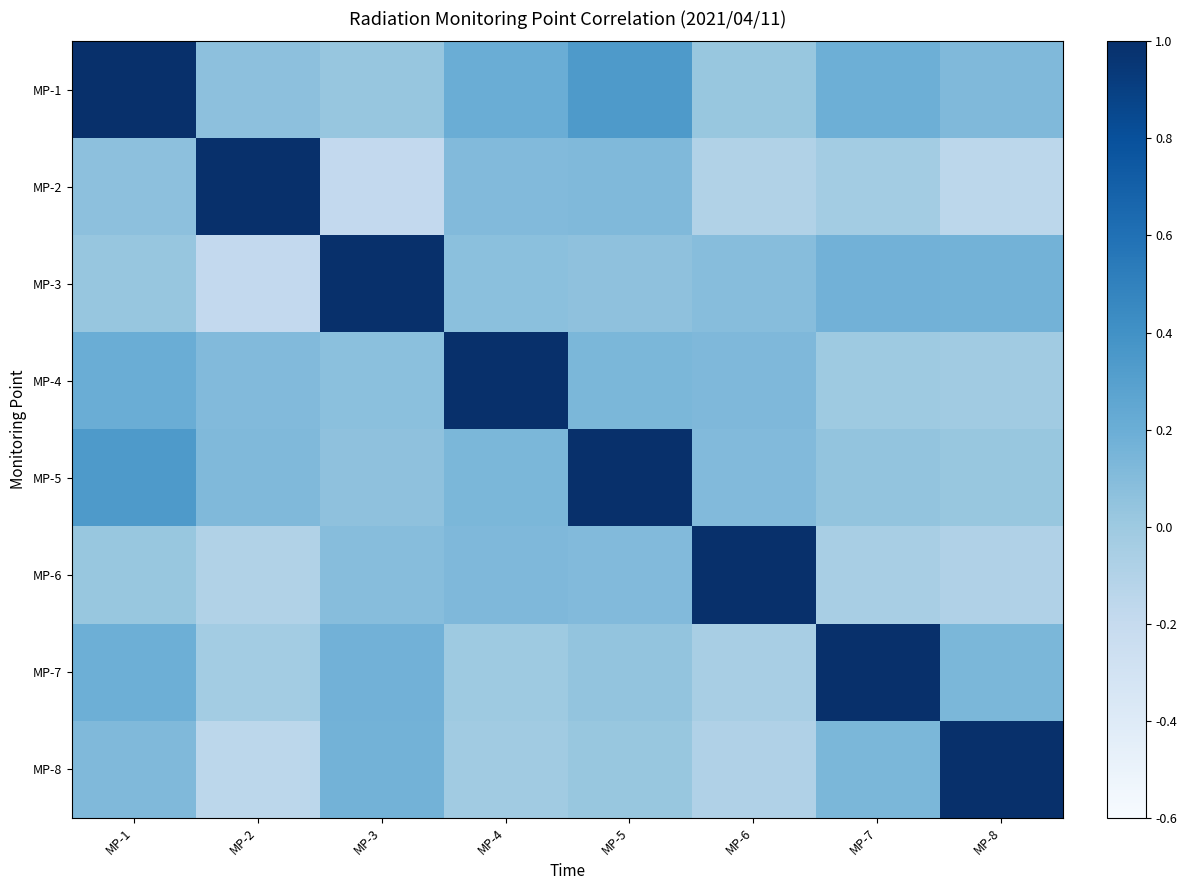

List the series in order of their peak value, lowest first.

MP-3, MP-8, MP-1, MP-2, MP-4, MP-5, MP-6, MP-7